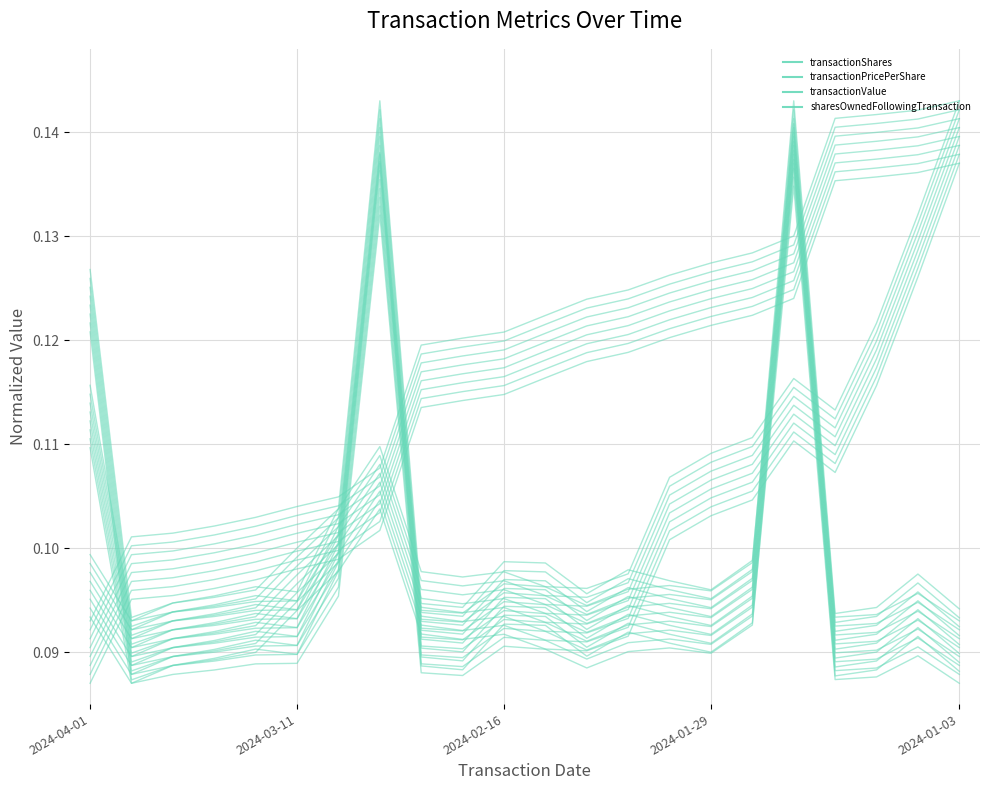

Reading left to right, what are all the values shown in this chart?

transactionShares: 2024-04-01=0.1	2024-03-27=0.1	2024-03-22=0.1	2024-03-19=0.1	2024-03-14=0.1	2024-03-11=0.1	2024-03-06=0.1	2024-03-01=0.1	2024-02-27=0.1	2024-02-22=0.1	2024-02-16=0.1	2024-02-13=0.1	2024-02-08=0.1	2024-02-05=0.1	2024-01-31=0.1	2024-01-29=0.1	2024-01-24=0.1	2024-01-22=0.1	2024-01-17=0.1	2024-01-11=0.1	2024-01-08=0.1	2024-01-03=0.1
transactionPricePerShare: 2024-04-01=0.1	2024-03-27=0.1	2024-03-22=0.1	2024-03-19=0.1	2024-03-14=0.1	2024-03-11=0.1	2024-03-06=0.1	2024-03-01=0.1	2024-02-27=0.1	2024-02-22=0.1	2024-02-16=0.1	2024-02-13=0.1	2024-02-08=0.1	2024-02-05=0.1	2024-01-31=0.1	2024-01-29=0.1	2024-01-24=0.1	2024-01-22=0.1	2024-01-17=0.1	2024-01-11=0.1	2024-01-08=0.1	2024-01-03=0.1
transactionValue: 2024-04-01=0.1	2024-03-27=0.1	2024-03-22=0.1	2024-03-19=0.1	2024-03-14=0.1	2024-03-11=0.1	2024-03-06=0.1	2024-03-01=0.1	2024-02-27=0.1	2024-02-22=0.1	2024-02-16=0.1	2024-02-13=0.1	2024-02-08=0.1	2024-02-05=0.1	2024-01-31=0.1	2024-01-29=0.1	2024-01-24=0.1	2024-01-22=0.1	2024-01-17=0.1	2024-01-11=0.1	2024-01-08=0.1	2024-01-03=0.1
sharesOwnedFollowingTransaction: 2024-04-01=0.1	2024-03-27=0.1	2024-03-22=0.1	2024-03-19=0.1	2024-03-14=0.1	2024-03-11=0.1	2024-03-06=0.1	2024-03-01=0.1	2024-02-27=0.1	2024-02-22=0.1	2024-02-16=0.1	2024-02-13=0.1	2024-02-08=0.1	2024-02-05=0.1	2024-01-31=0.1	2024-01-29=0.1	2024-01-24=0.1	2024-01-22=0.1	2024-01-17=0.1	2024-01-11=0.1	2024-01-08=0.1	2024-01-03=0.1